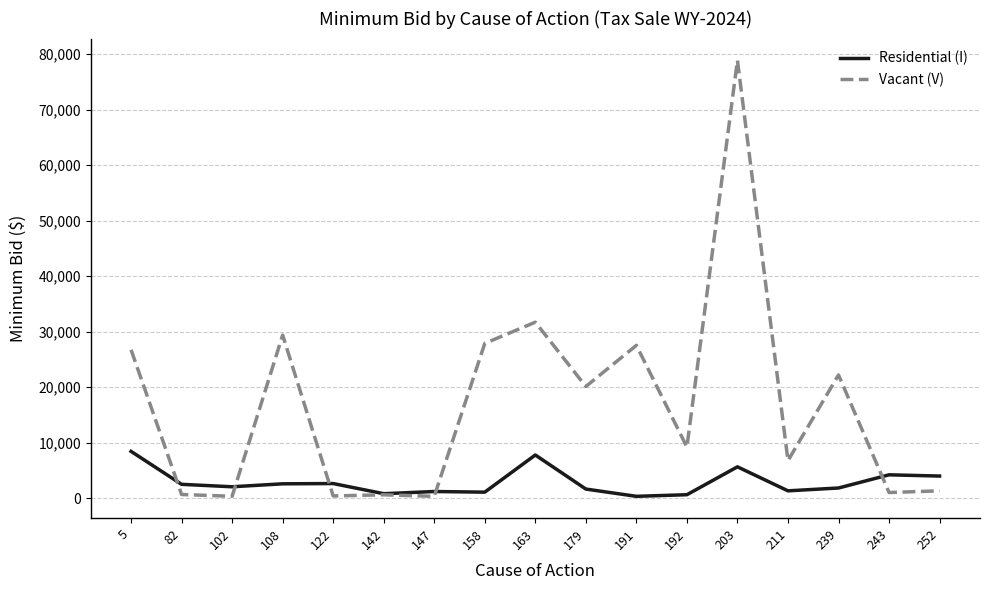

What is the difference between the Vacant (V) values at 108 and 239?

7178.7